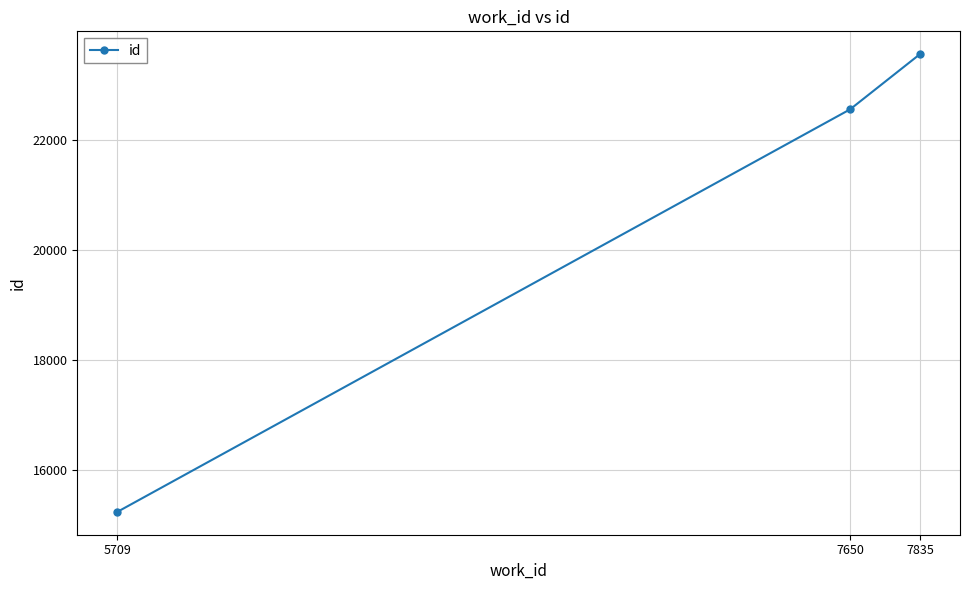

What is the difference between the maximum and minimum values?

8328